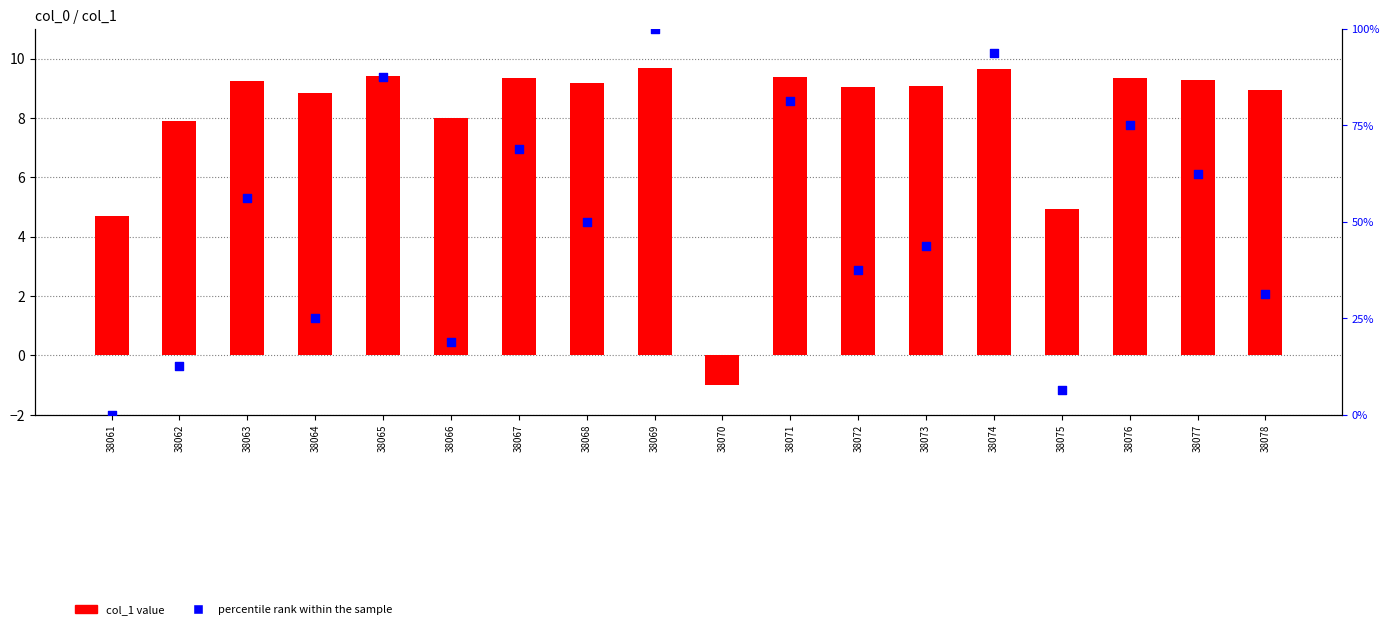

What is the change in value from 38062 to 38077?

+1.4